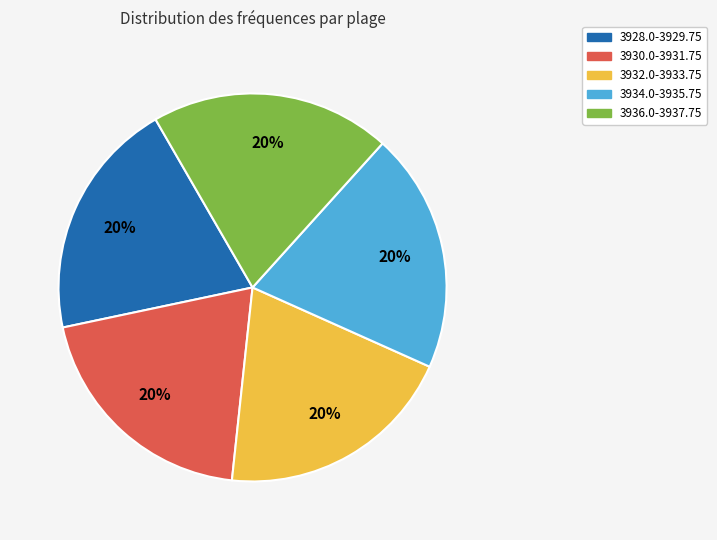

To the nearest percent, what percentage of the pie is 3930.0-3931.75?

20%